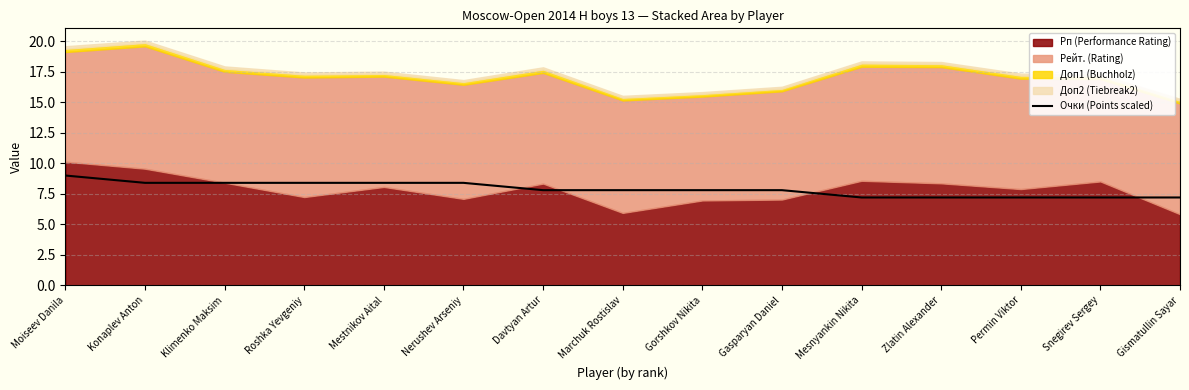

Is it true that Очки (Points scaled) equals 7.8 at Davtyan Artur?

True